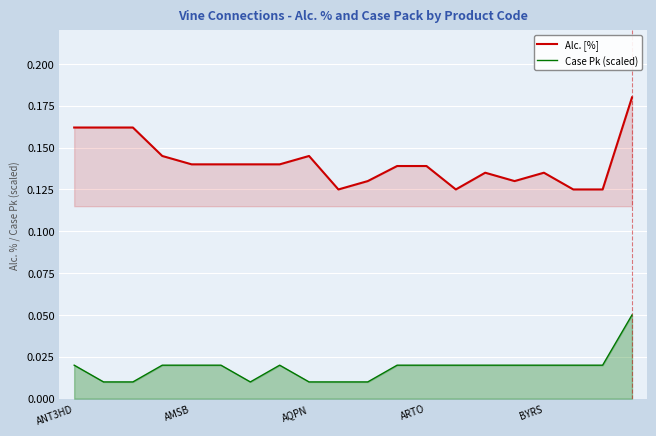

Which series has the largest range (max minus min)?

Alc. [%]